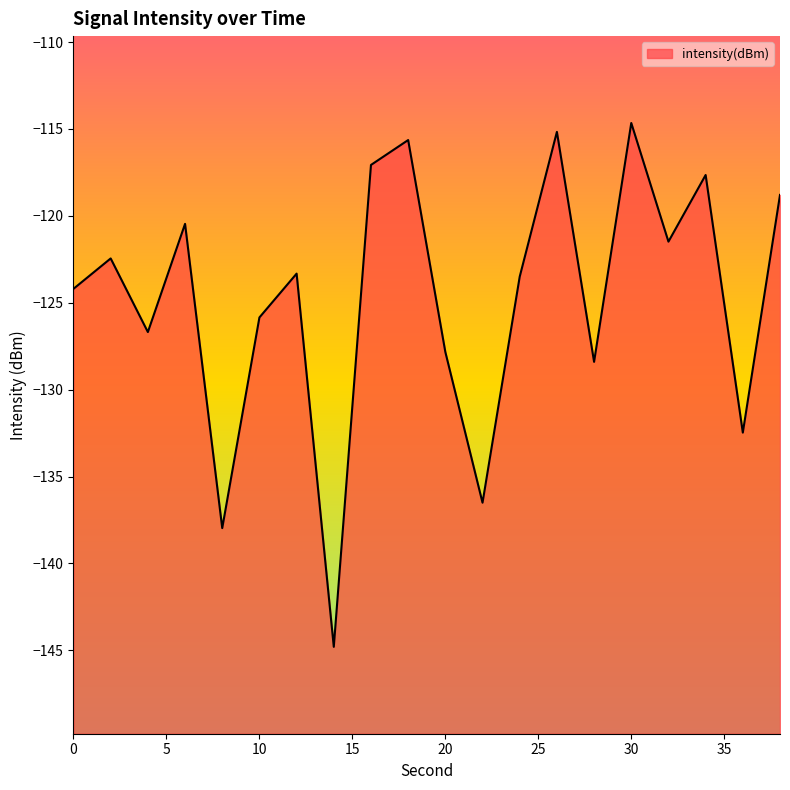

Rank the categories by value from highest to lowest.

30, 26, 18, 16, 34, 38, 6, 32, 2, 12, 24, 0, 10, 4, 20, 28, 36, 22, 8, 14